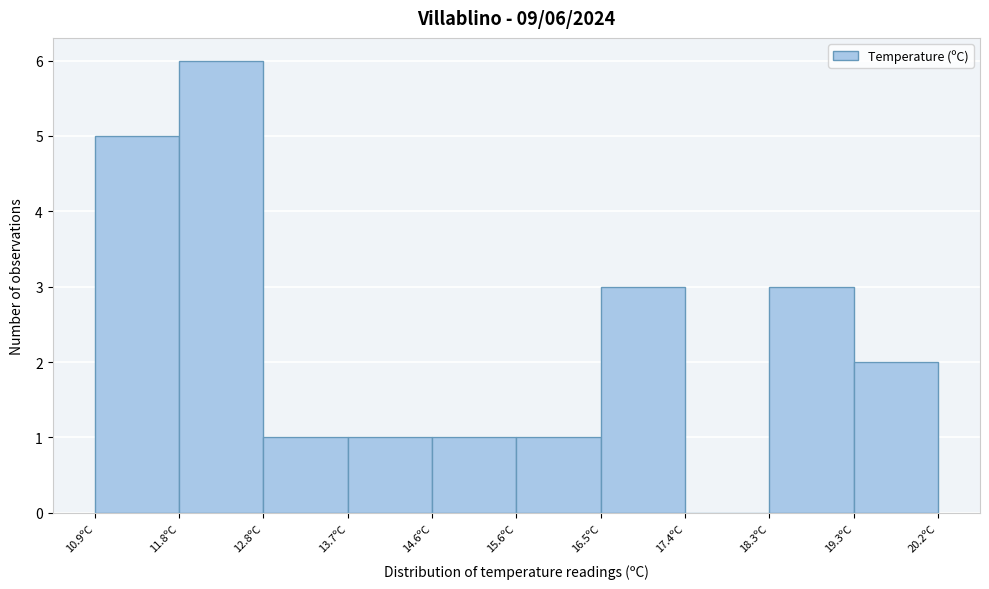

Which range on the x-axis has the tallest bar?

11.83 to 12.76